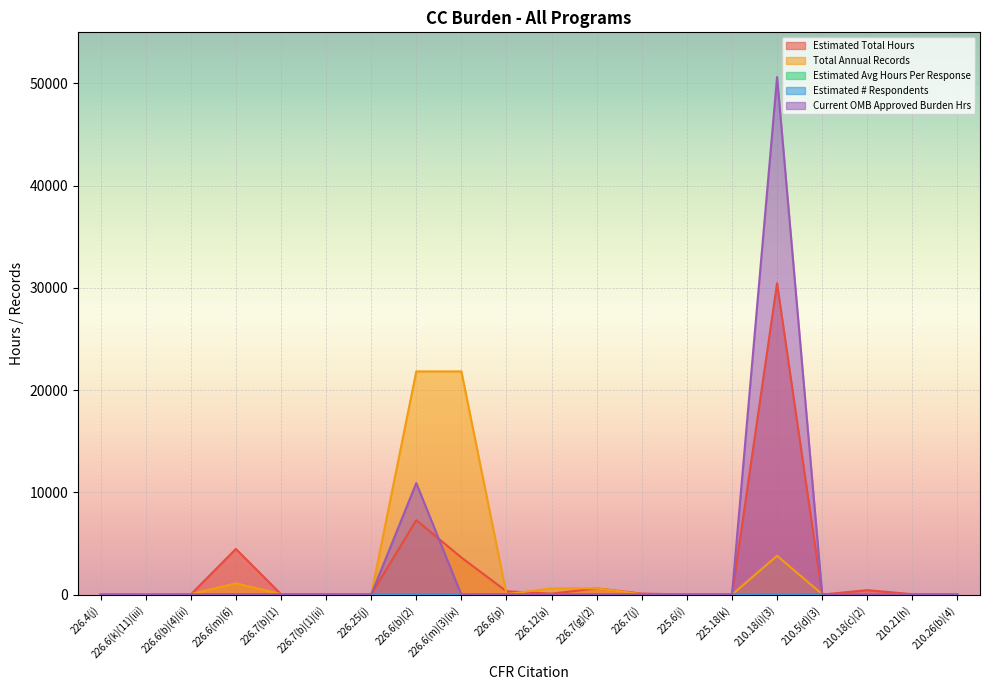

List the series in order of their peak value, lowest first.

Estimated Avg Hours Per Response, Estimated # Respondents, Total Annual Records, Estimated Total Hours, Current OMB Approved Burden Hrs